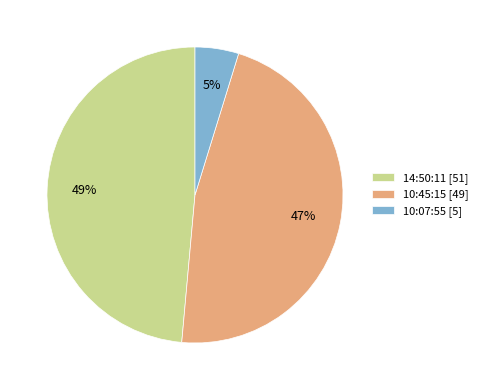

Is 14:50:11 the majority of the pie?

No